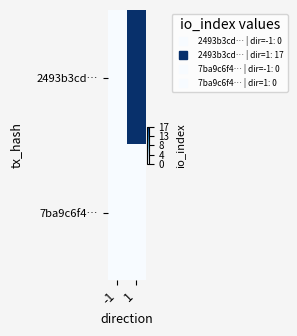

What is the total value across all series at 1?

1.0